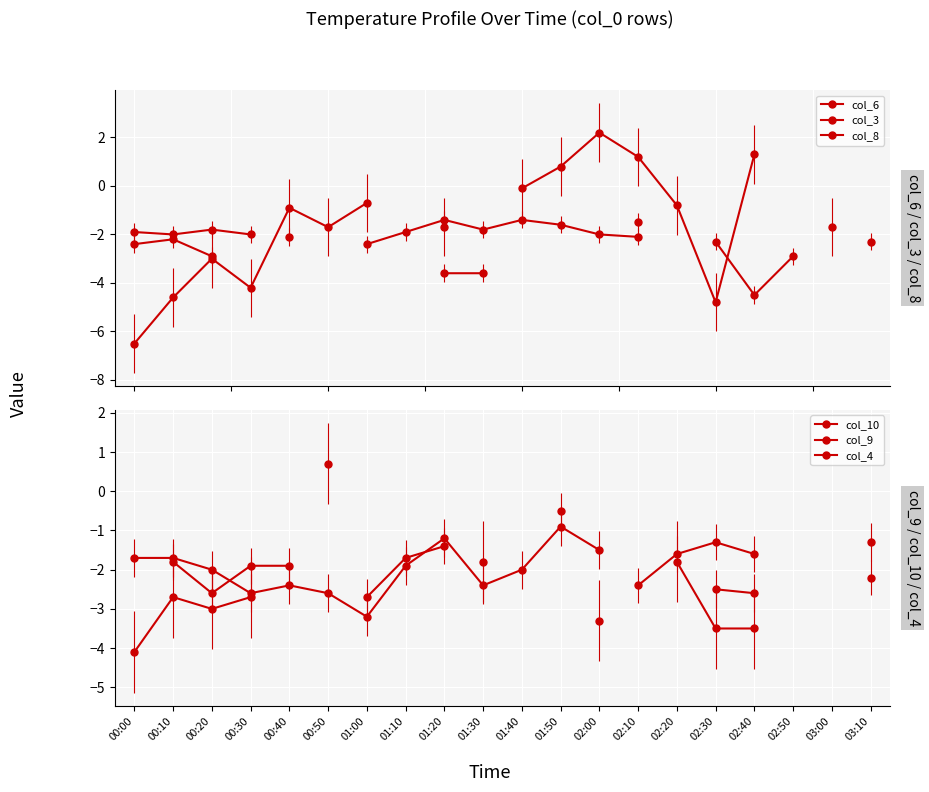

How many data points in col_10 are less than -1?

12